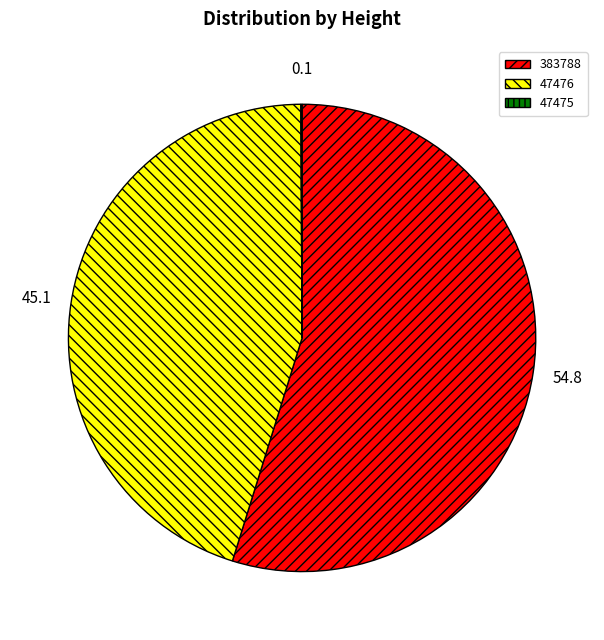

Is there a majority slice in this chart?

Yes